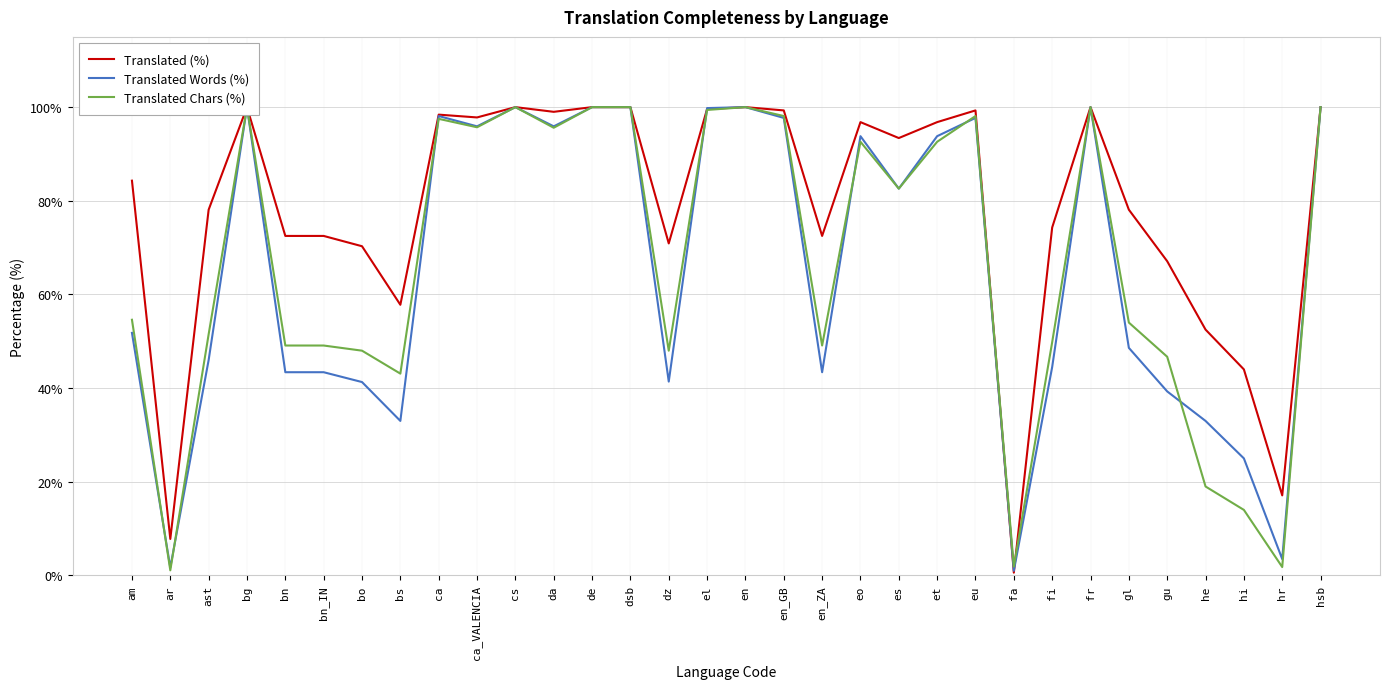

At how many categories does at least one series exceed 63?

26